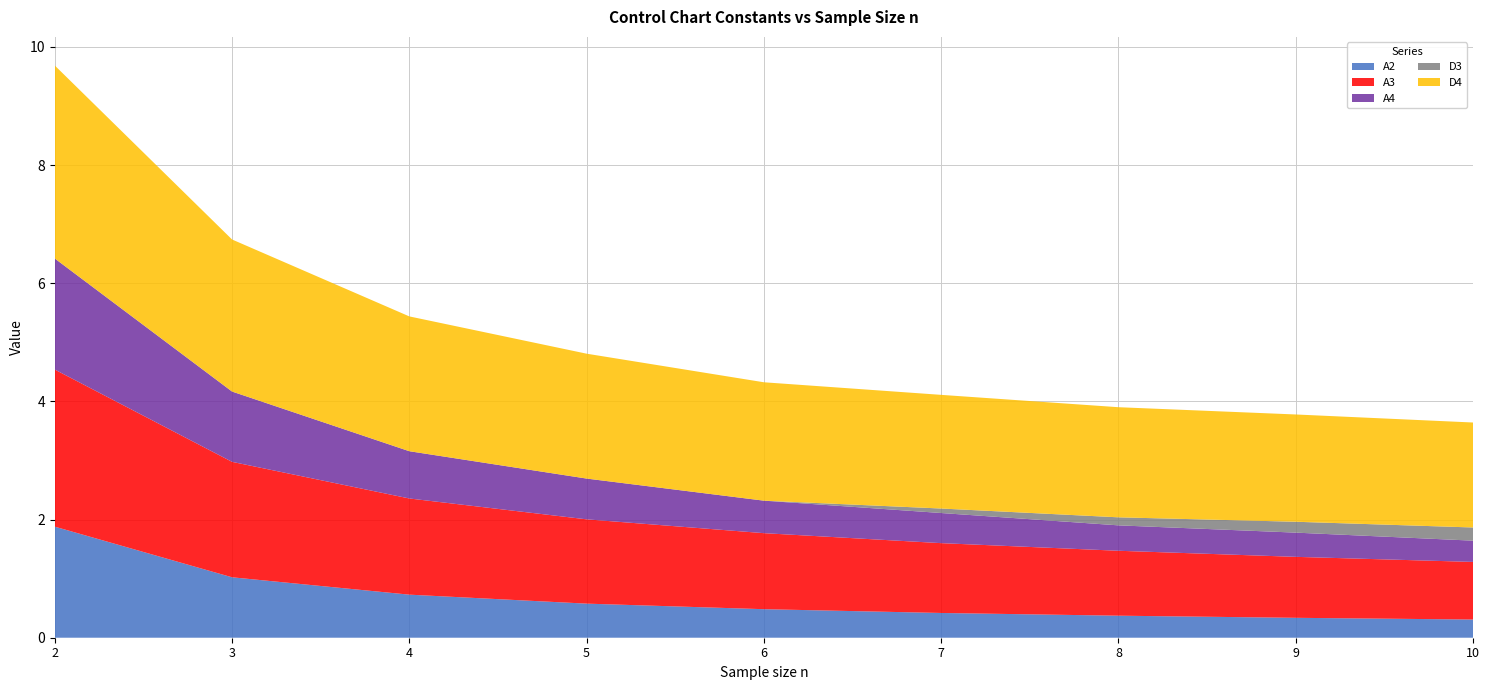

Reading left to right, list all the values displayed in this chart.

A2: 1.9	1.0	0.7	0.6	0.5	0.4	0.4	0.3	0.3
A3: 2.7	2.0	1.6	1.4	1.3	1.2	1.1	1.0	1.0
A4: 1.9	1.2	0.8	0.7	0.6	0.5	0.4	0.4	0.4
D3: 0.0	0.0	0.0	0.0	0.0	0.1	0.1	0.2	0.2
D4: 3.3	2.6	2.3	2.1	2.0	1.9	1.9	1.8	1.8